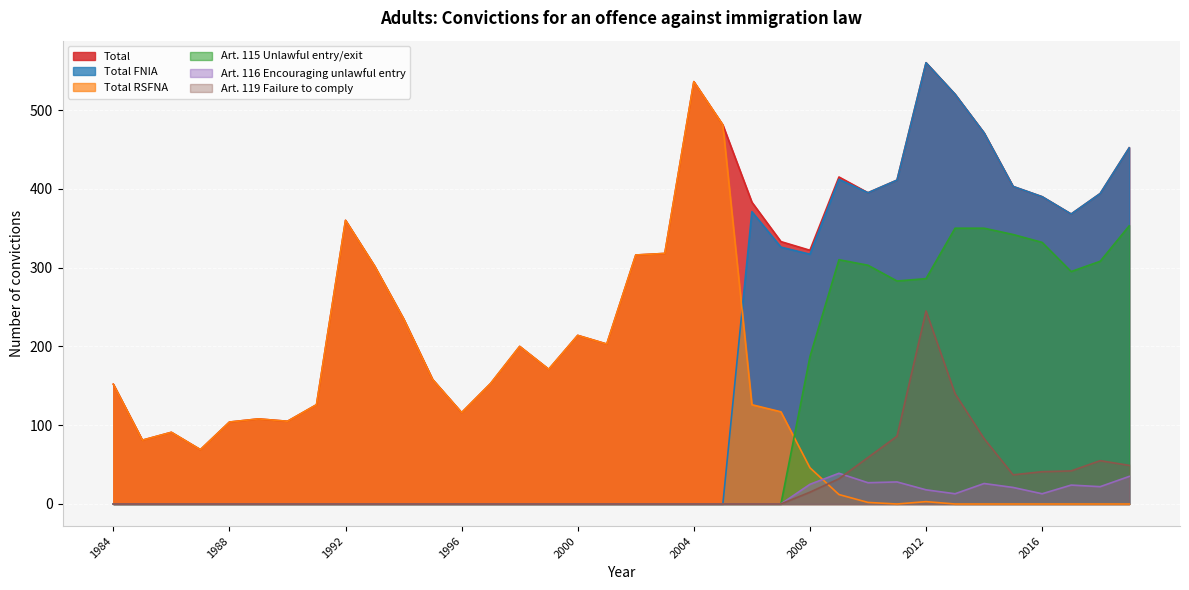

True or false: Art. 119 Failure to comply and Total FNIA cross at least once.

False